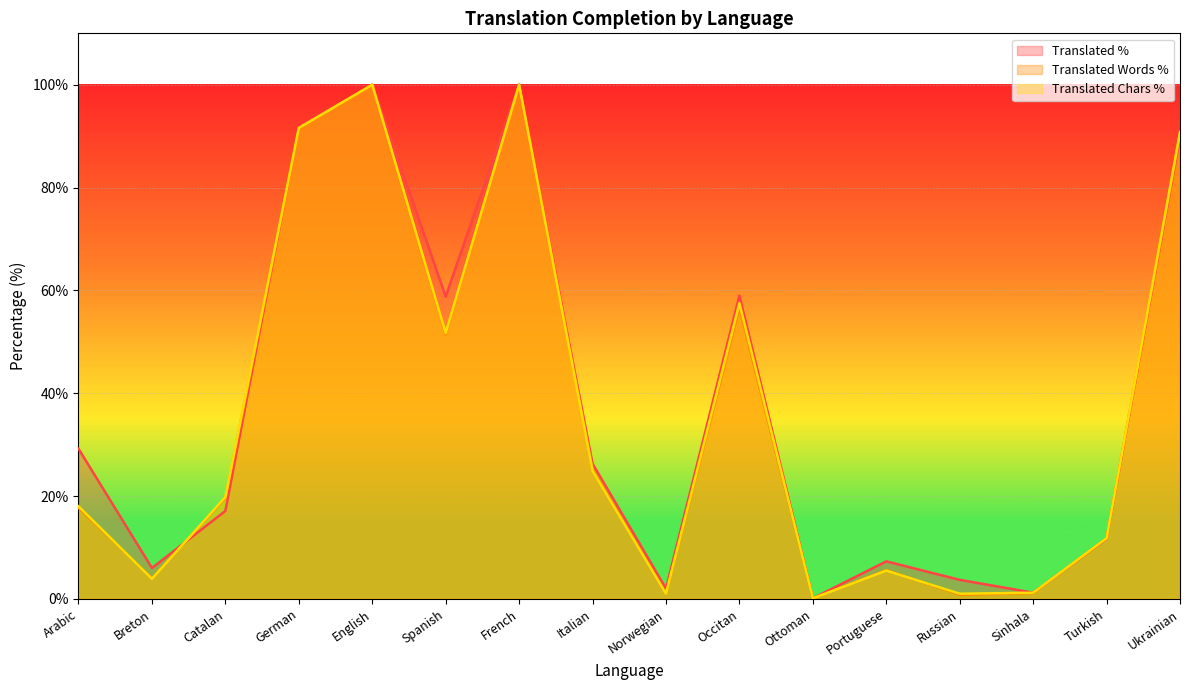

Which series changed the most between Catalan and Norwegian?

translated_chars_percent